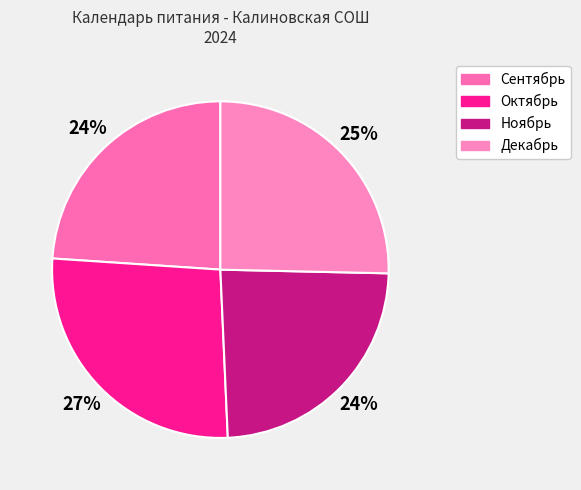

True or false: Ноябрь accounts for 24% of the total.

True